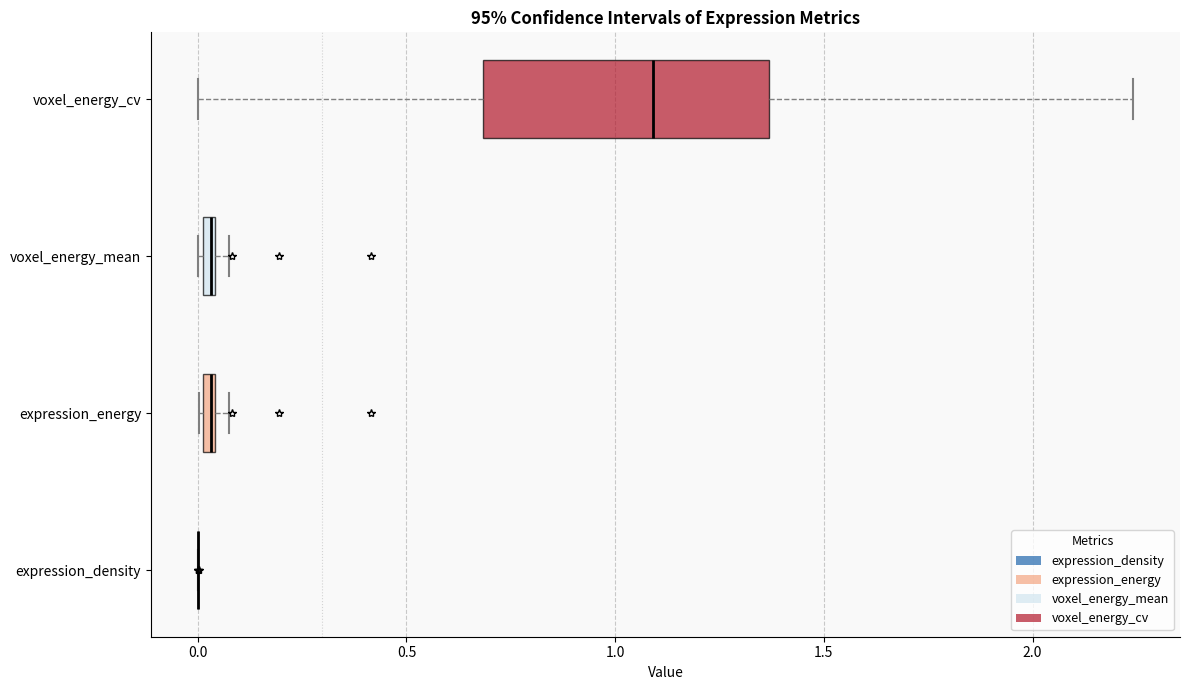

Comparing the boxes themselves (not the whiskers), which one is the widest?

voxel_energy_cv